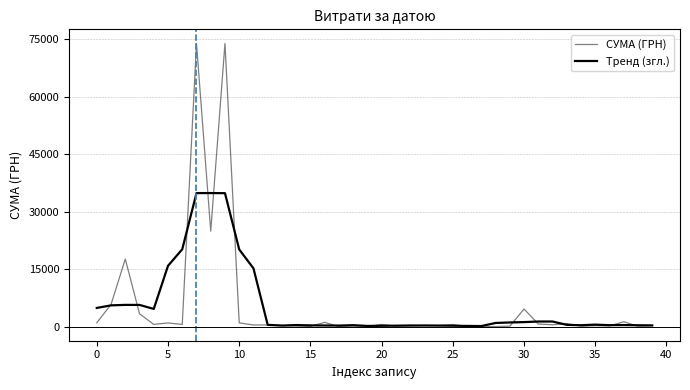

Does the chart display data point markers on the line(s)?

No